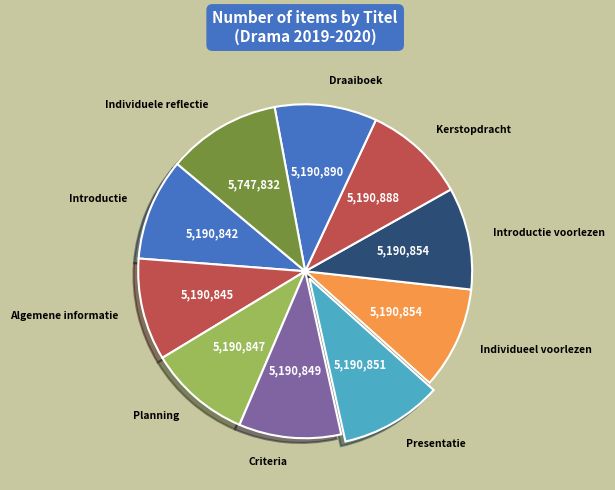

Approximately how many times larger is the value at Kerstopdracht compared to Criteria?

1.0